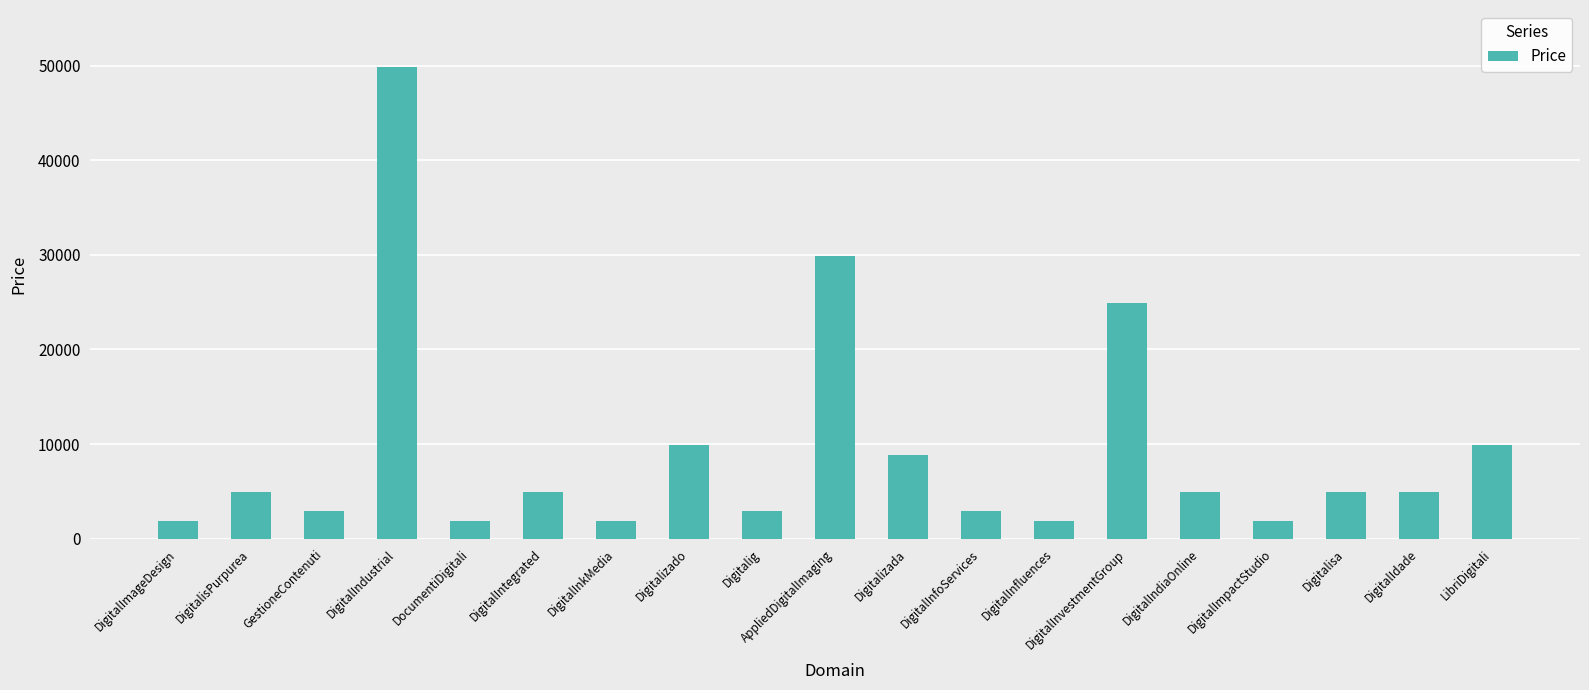

Which category has the highest value across all series?

DigitalIndustrial